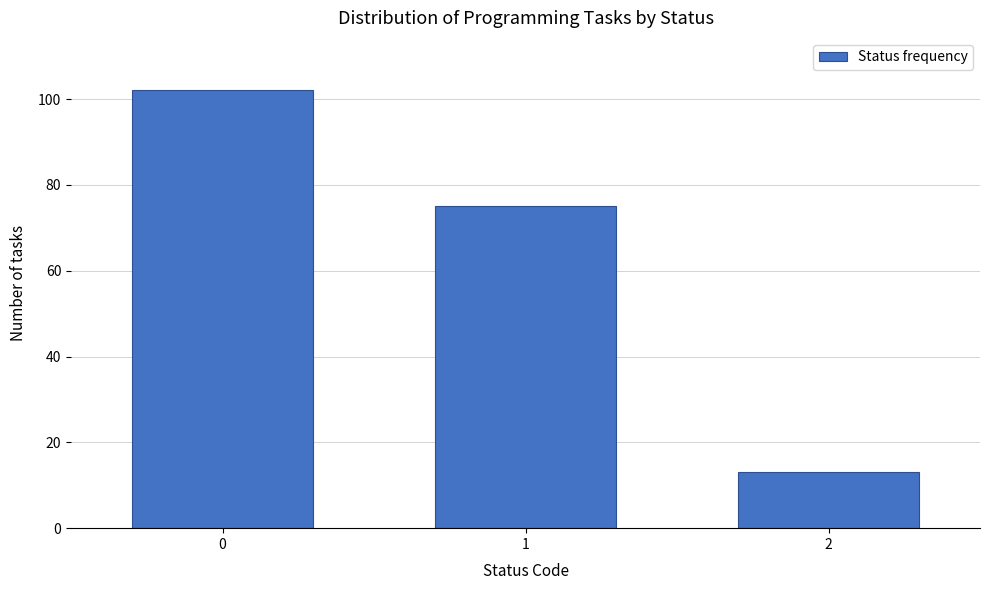

Reading left to right, list all the values displayed in this chart.

0=102	1=75	2=13